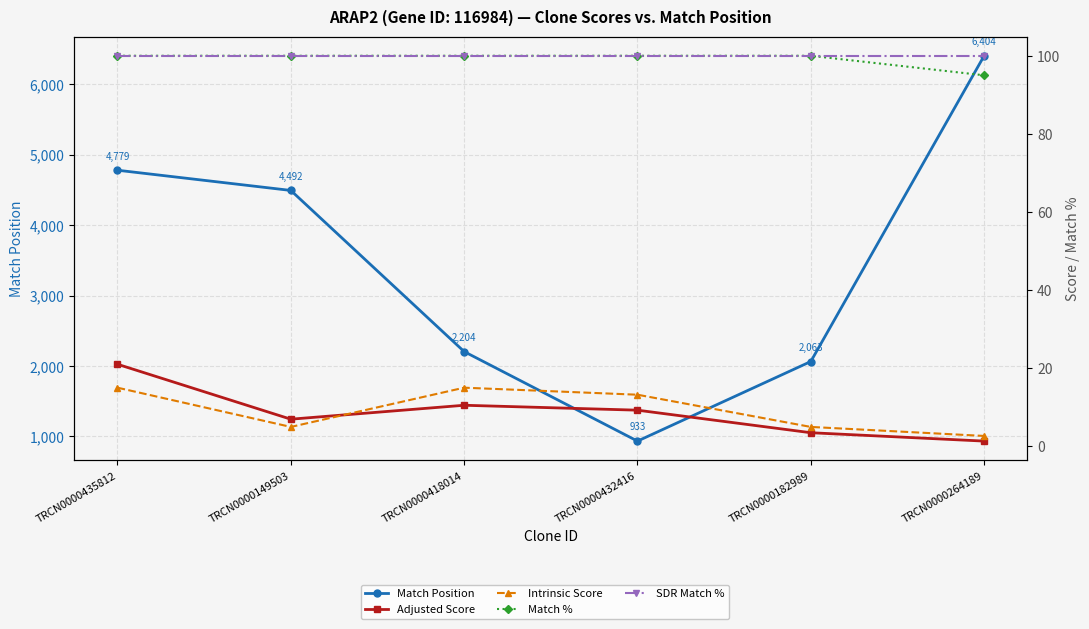

The Adjusted Score series shows 21.0 at TRCN0000435812. True or false?

True